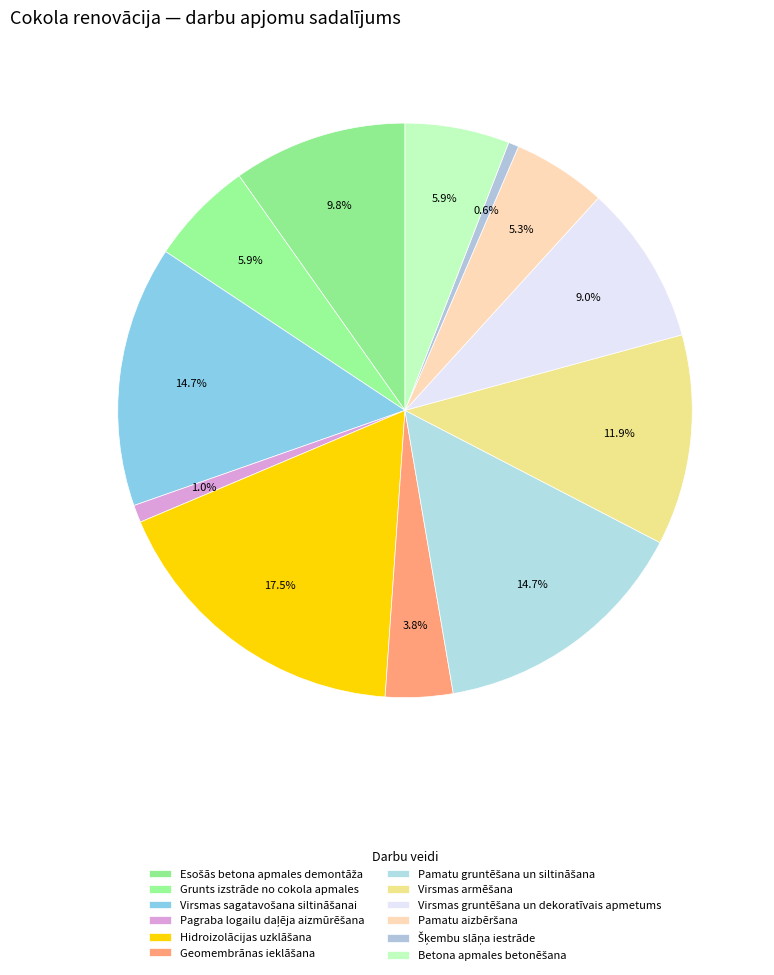

Combined, do Hidroizolācijas uzklāšana and Grunts izstrāde no cokola apmales account for over 50%?

No